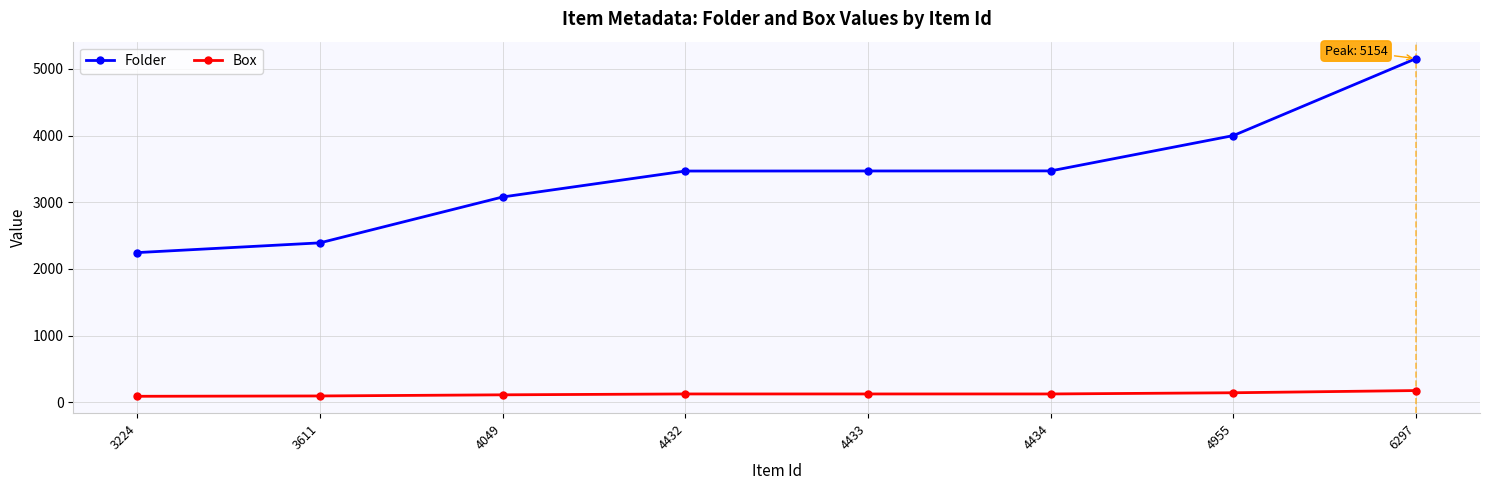

How many Folder values are between 3078 and 3999?

5